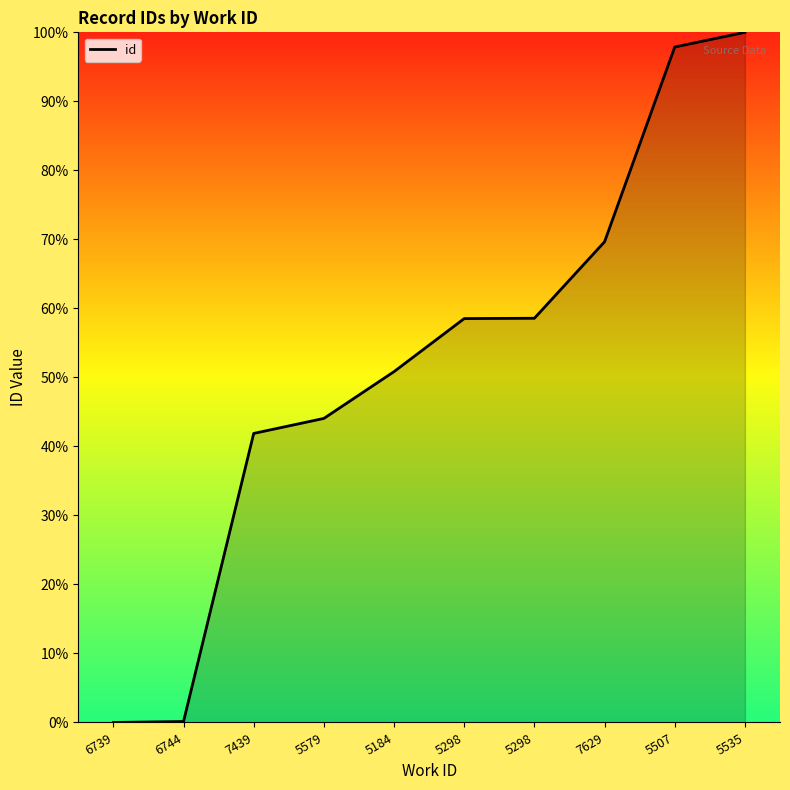

Is it true that the value at 5535 is 100.0?

True